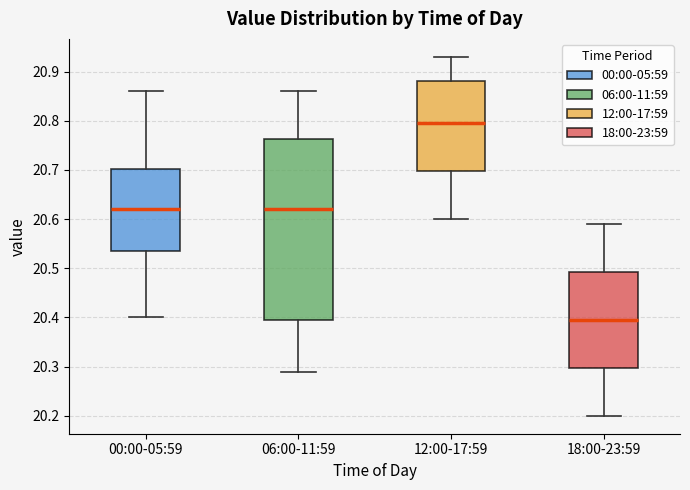

Reading left to right, transcribe this box plot: for each box, give where its median line is, the range the box spans, and where its two whiskers end, as read against the y-axis. The values are not printed on the chart, so give them approximately, as read against the axis.

00:00-05:59: median 20.62, box 20.54 to 20.70, whiskers 20.40 to 20.86
06:00-11:59: median 20.62, box 20.40 to 20.76, whiskers 20.29 to 20.86
12:00-17:59: median 20.80, box 20.70 to 20.88, whiskers 20.60 to 20.93
18:00-23:59: median 20.40, box 20.30 to 20.49, whiskers 20.20 to 20.59